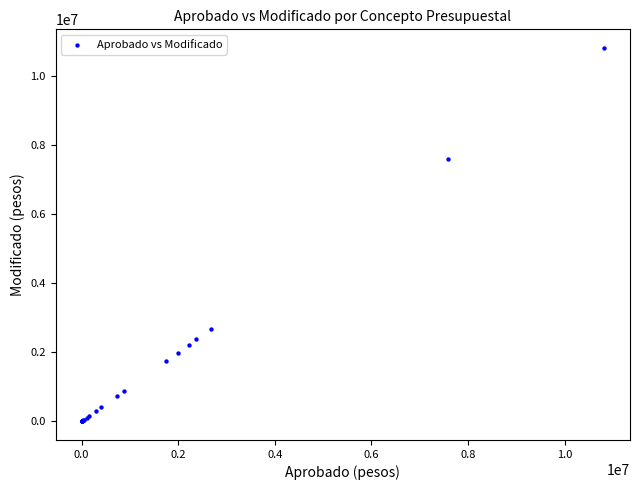

What Y value in the scatter plot is closest to 5405612?

7593007.0